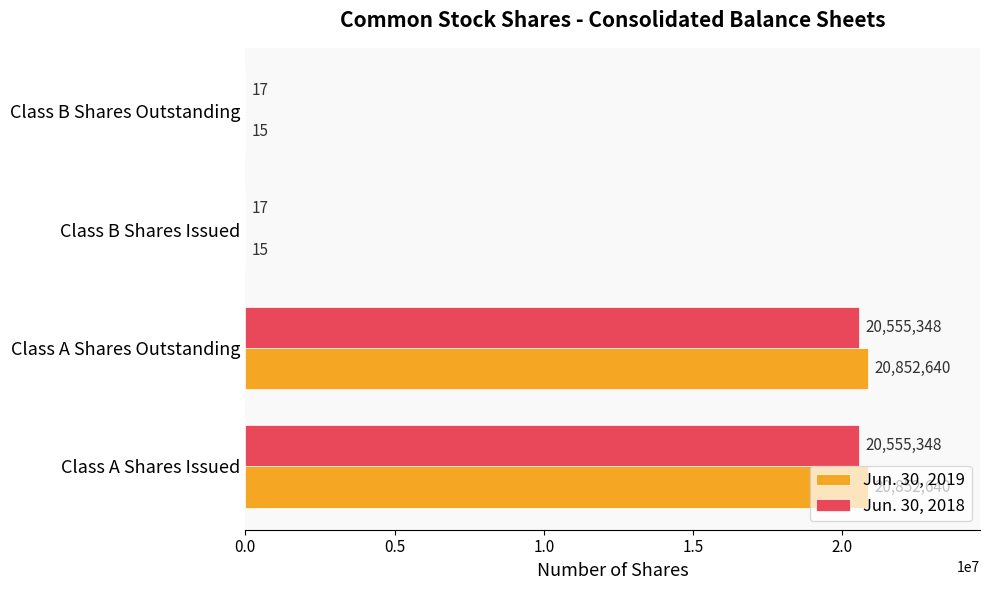

What is the total value across all series at Class B Shares Issued?

32